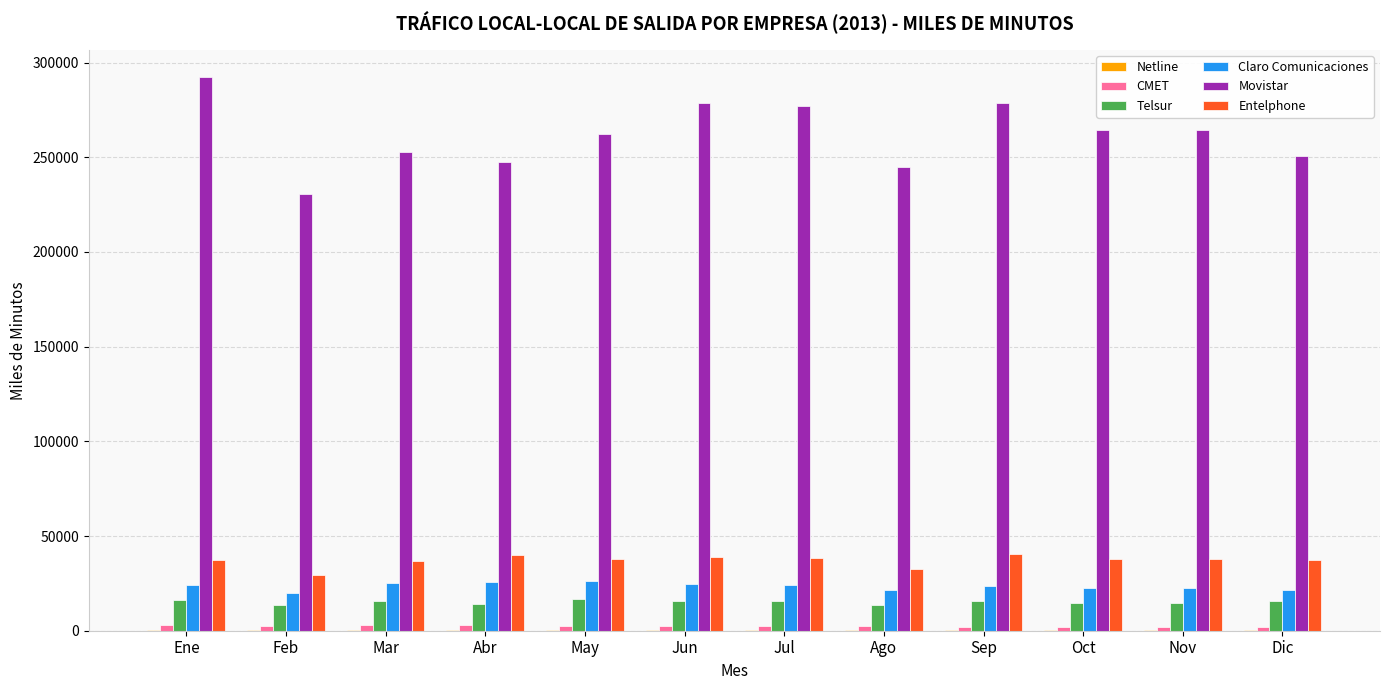

The Claro Comunicaciones series shows 35412.9 at Dic. True or false?

False